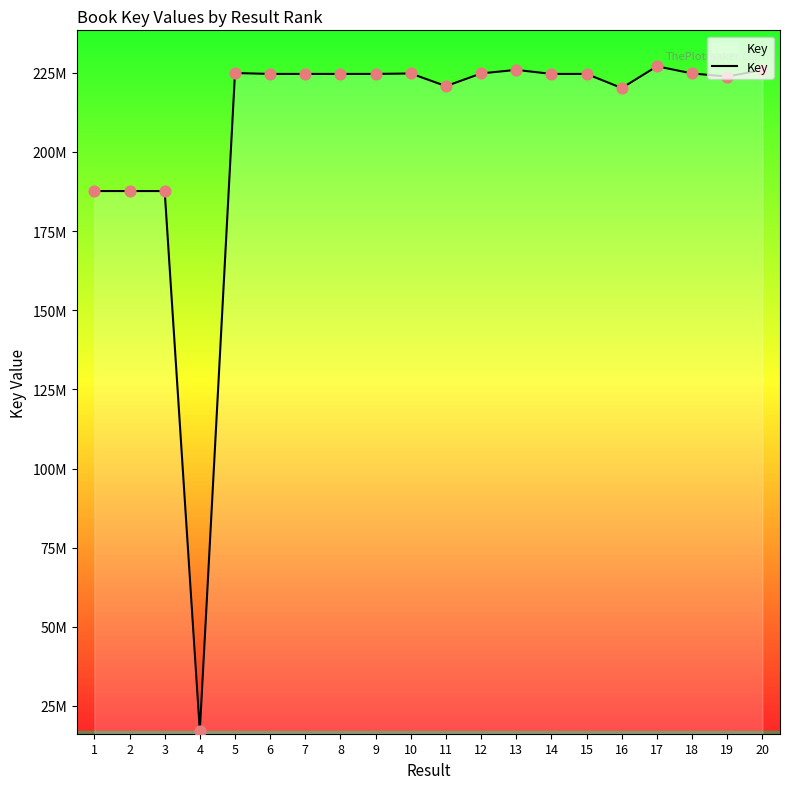

Between 14 and 4, which is larger?

14